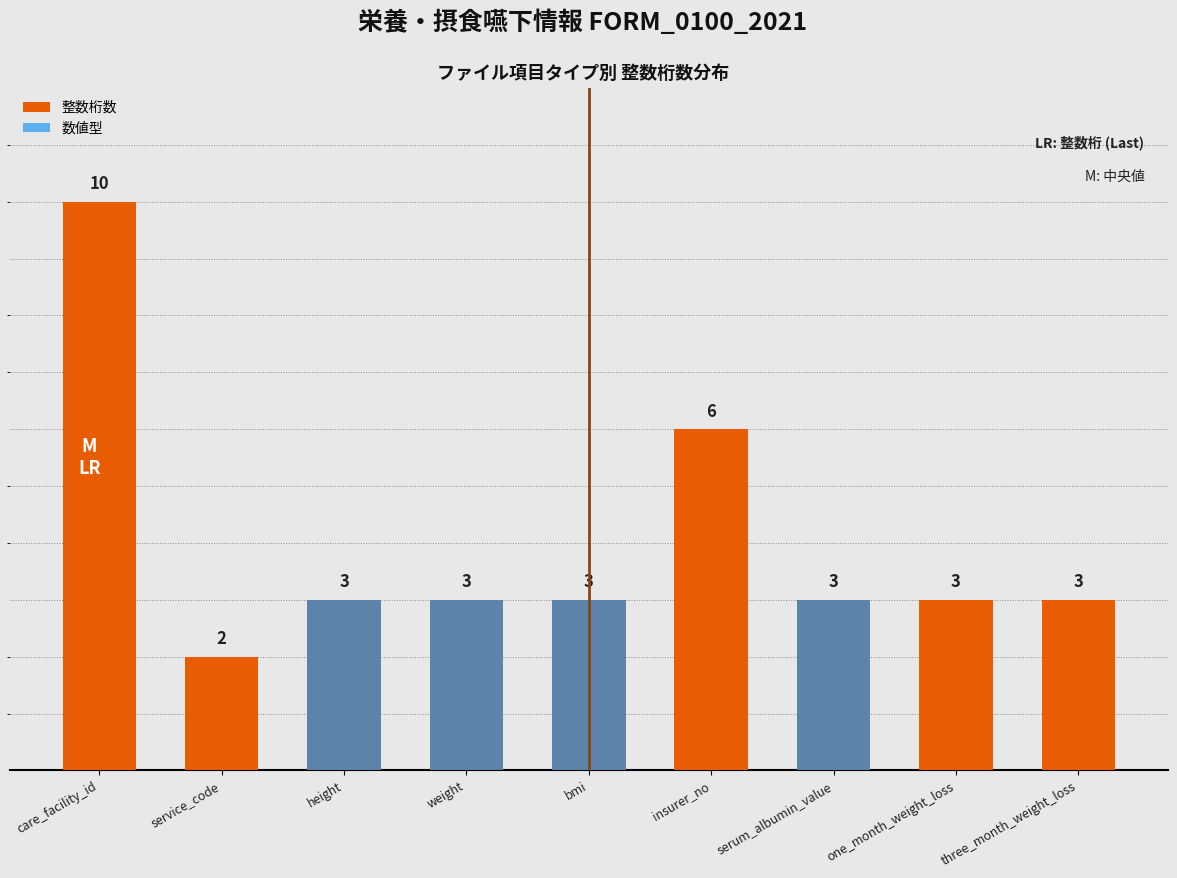

Reading left to right, extract all data points from this chart.

整数桁数: 10	2	3	3	3	6	3	3	3
数値型: 0	0	3	3	3	0	3	0	0